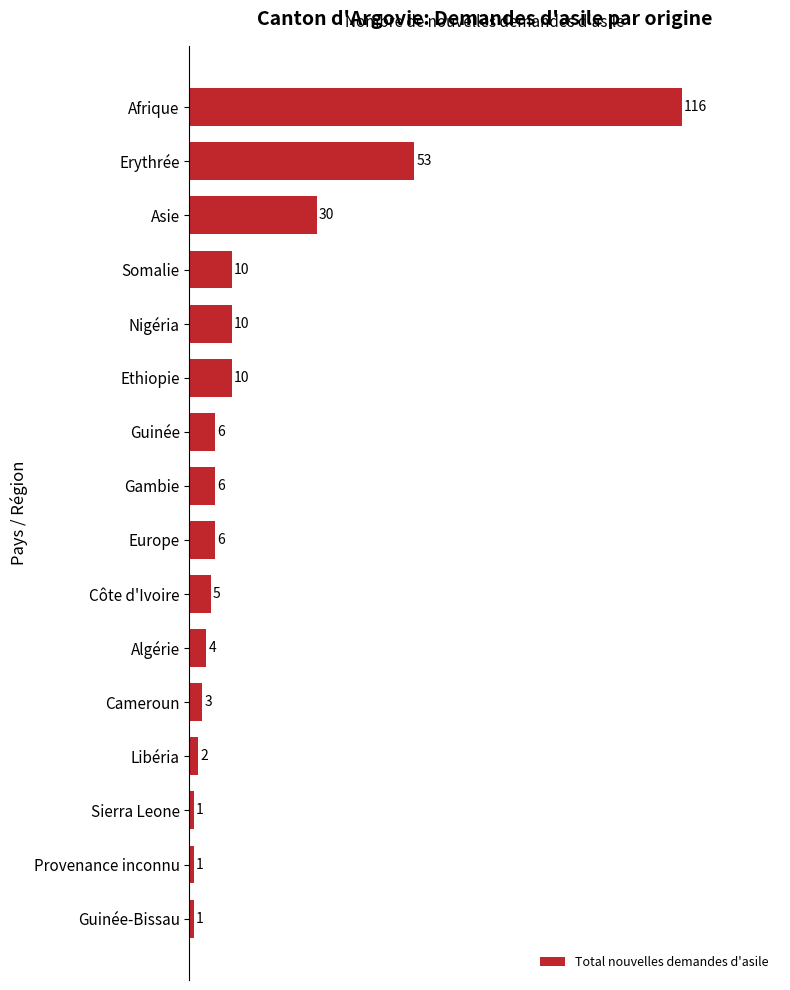

What is the change in value from Erythrée to Guinée?

-47